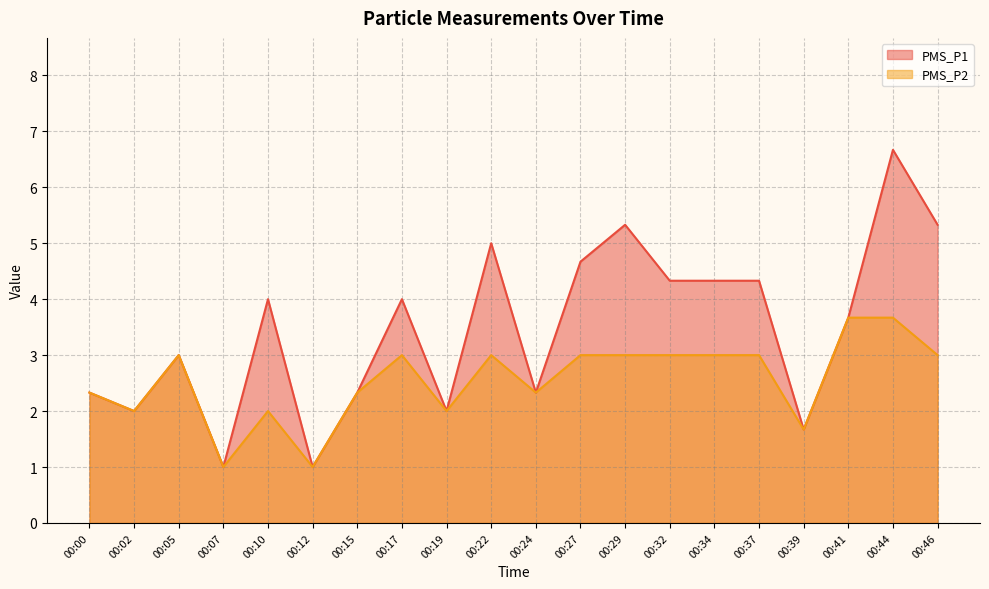

True or false: PMS_P1 and PMS_P2 intersect in this chart.

False